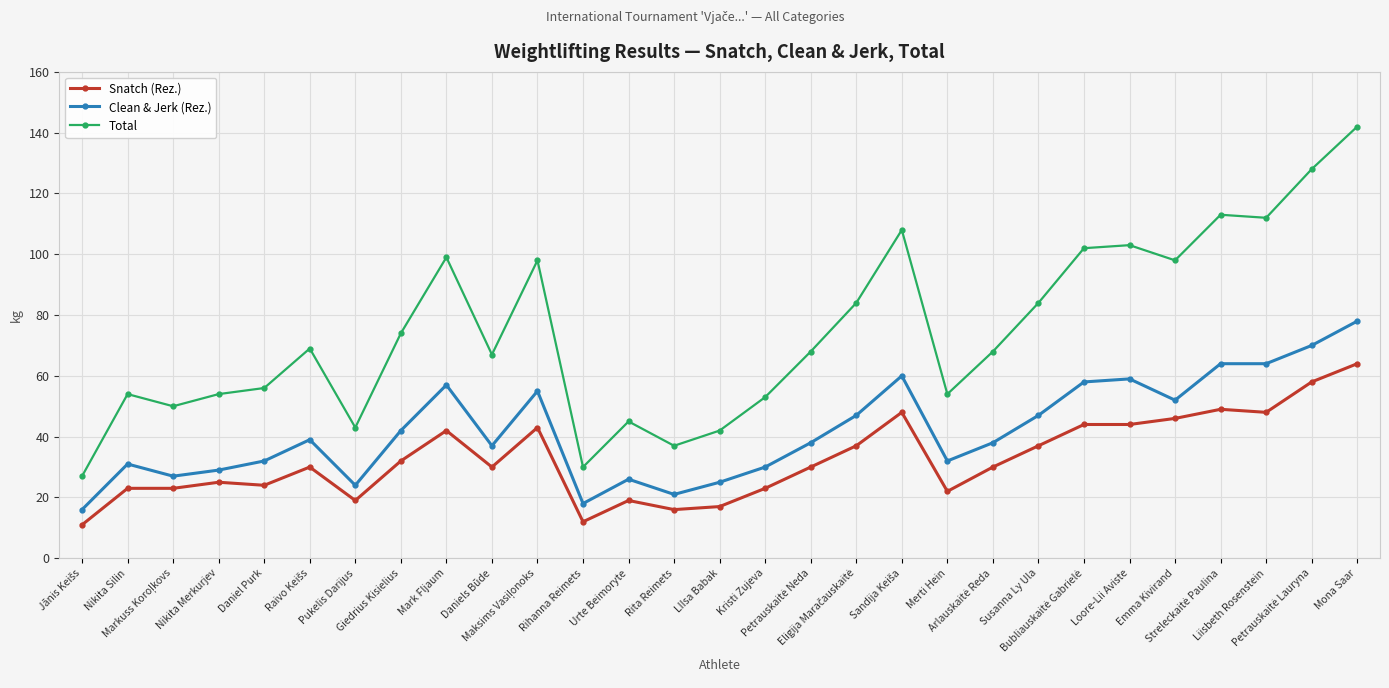

What is the label of the 14th point from the left?

Rita Reimets